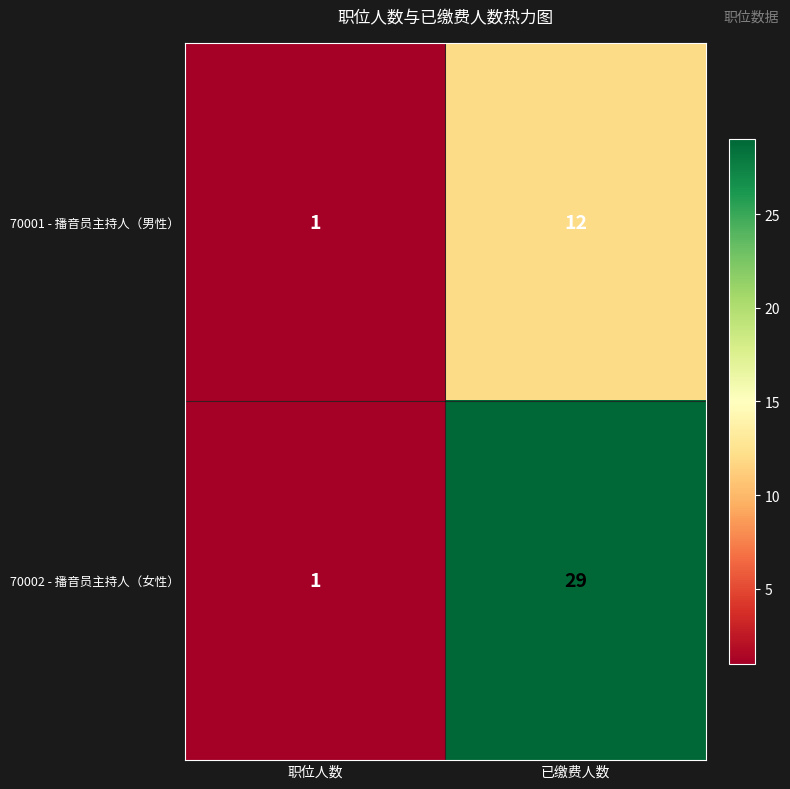

At which label is 70002 - 播音员主持人（女性） closest to 15?

职位人数